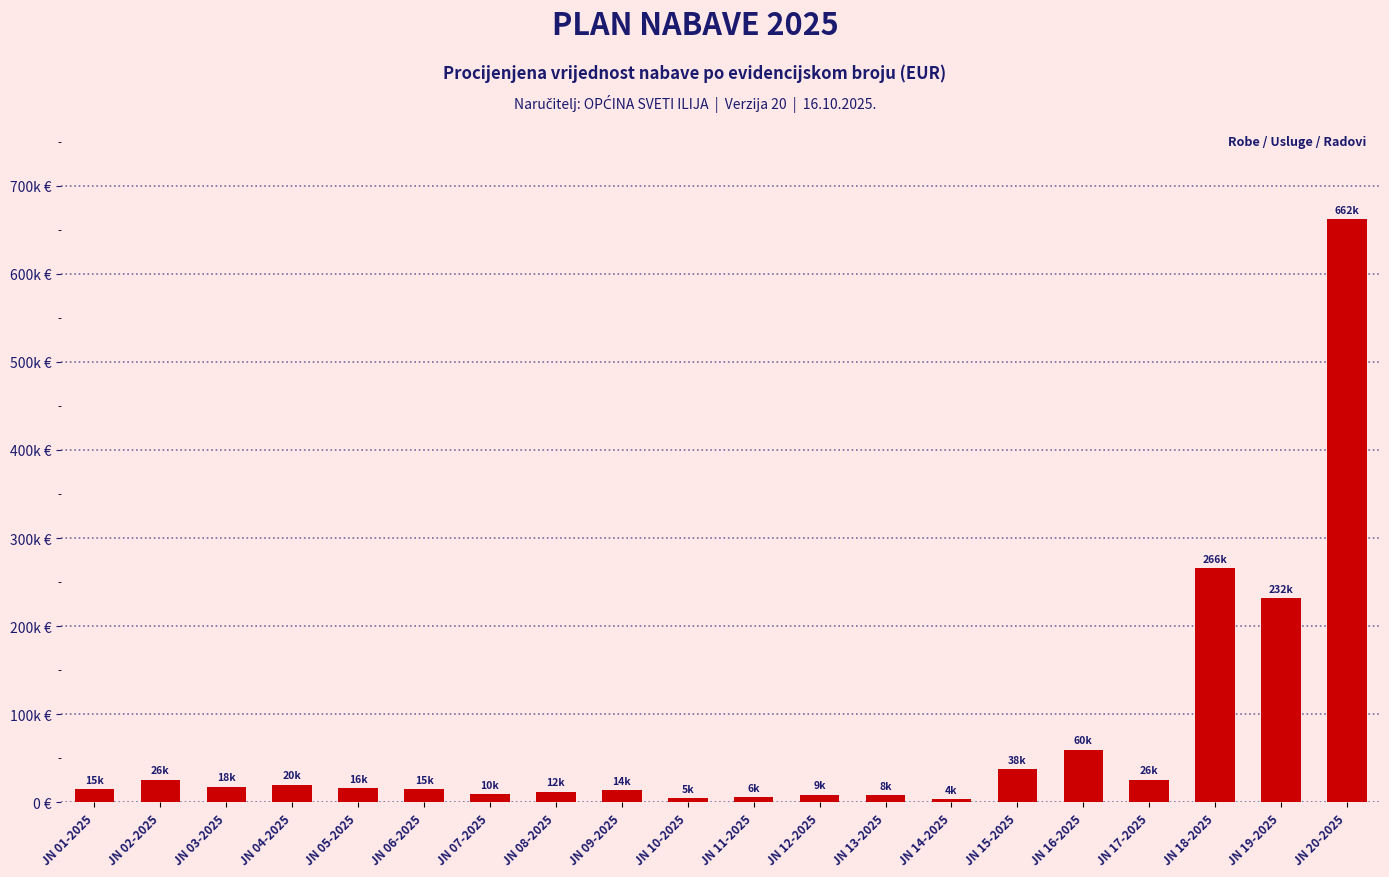

List the labels in order of value, largest first.

JN 20-2025, JN 18-2025, JN 19-2025, JN 16-2025, JN 15-2025, JN 02-2025, JN 17-2025, JN 04-2025, JN 03-2025, JN 05-2025, JN 01-2025, JN 06-2025, JN 09-2025, JN 08-2025, JN 07-2025, JN 12-2025, JN 13-2025, JN 11-2025, JN 10-2025, JN 14-2025